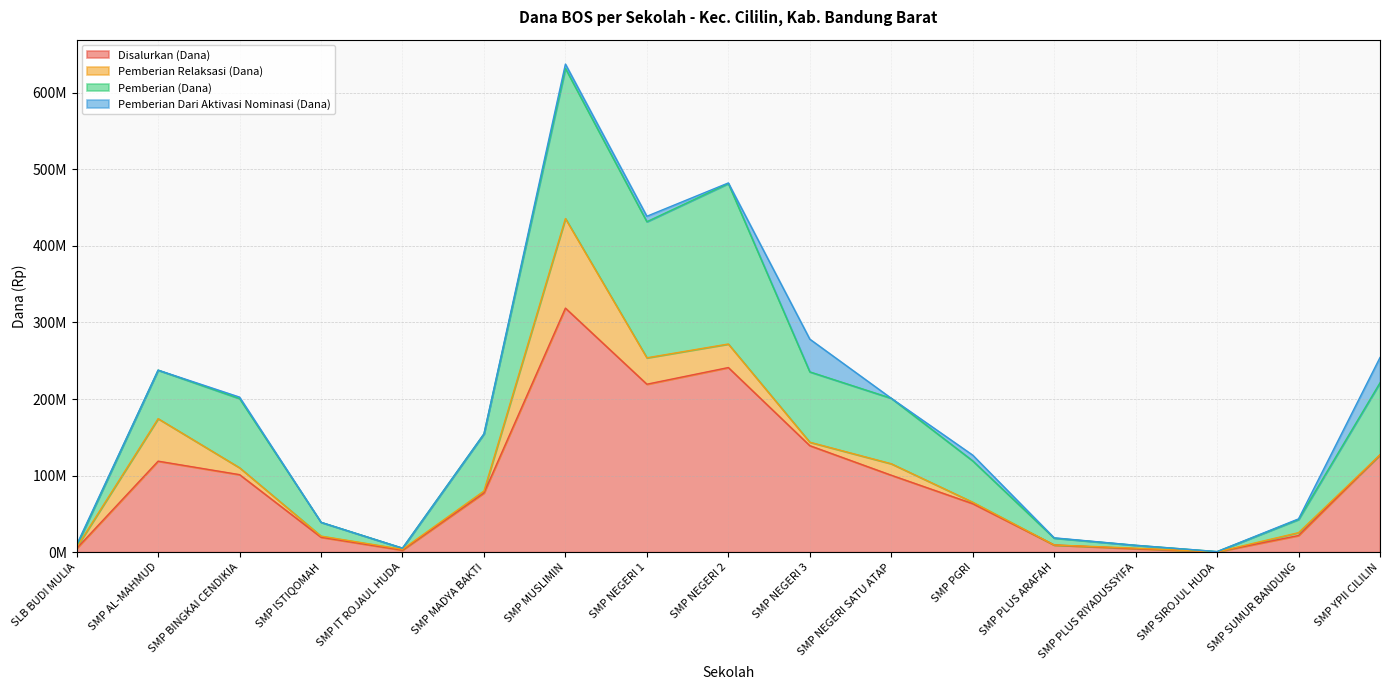

At which category is the sum across all series the highest?

SMP MUSLIMIN